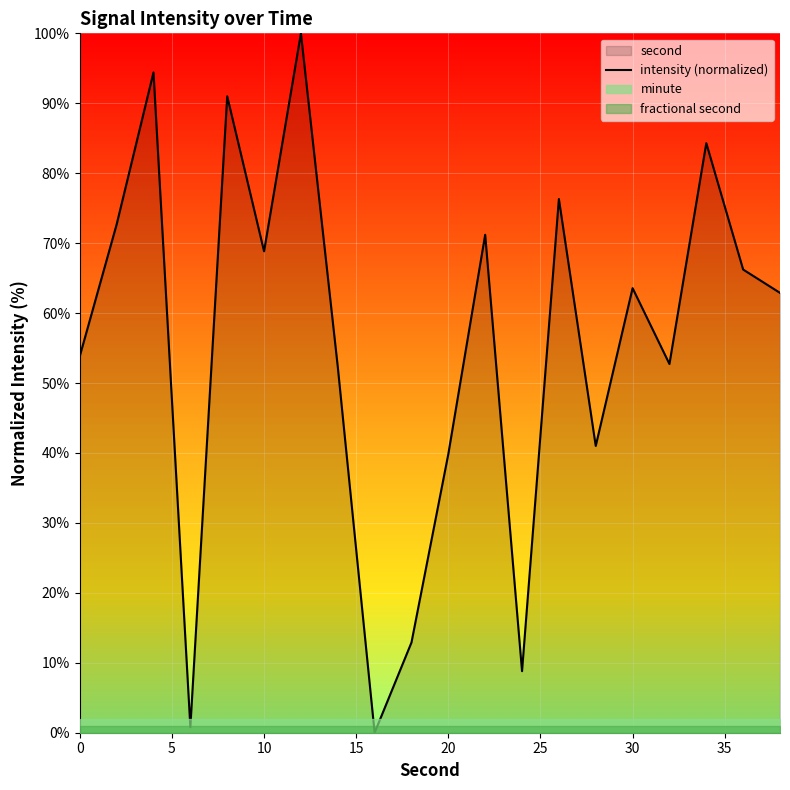

How many values are above zero?

19